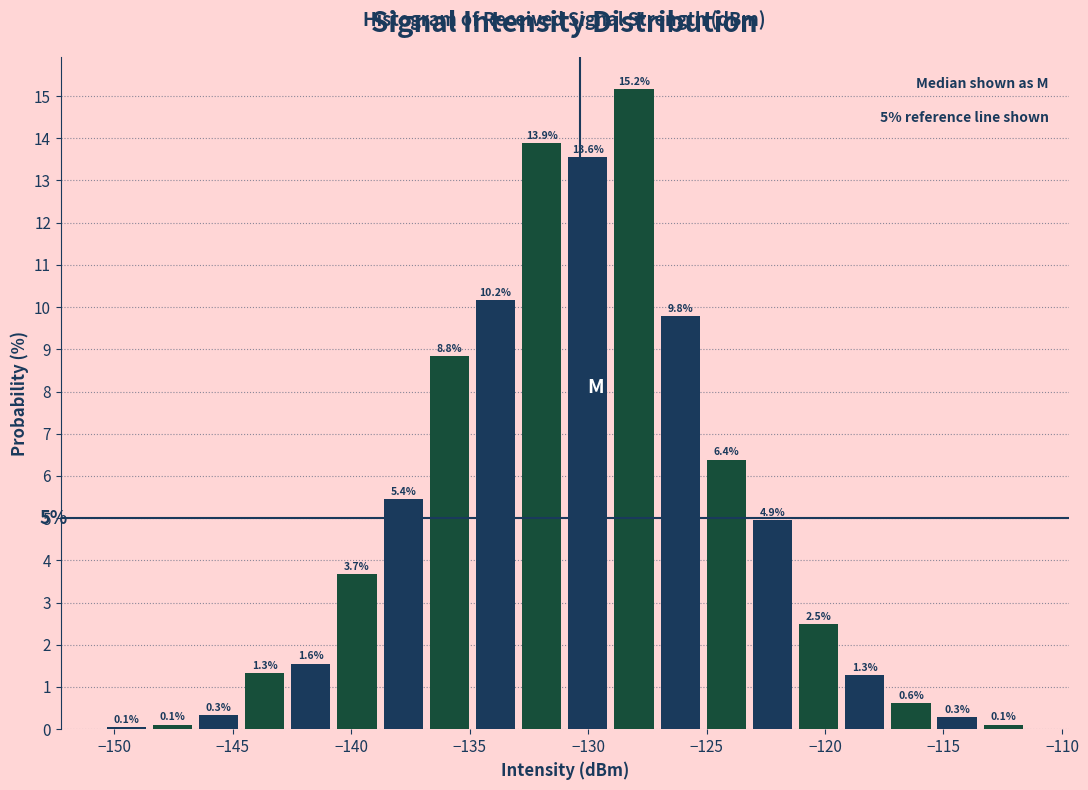

Around what value on the x-axis is the tallest bar? Give the approximate position of its centre, as read against the axis.

-128.0